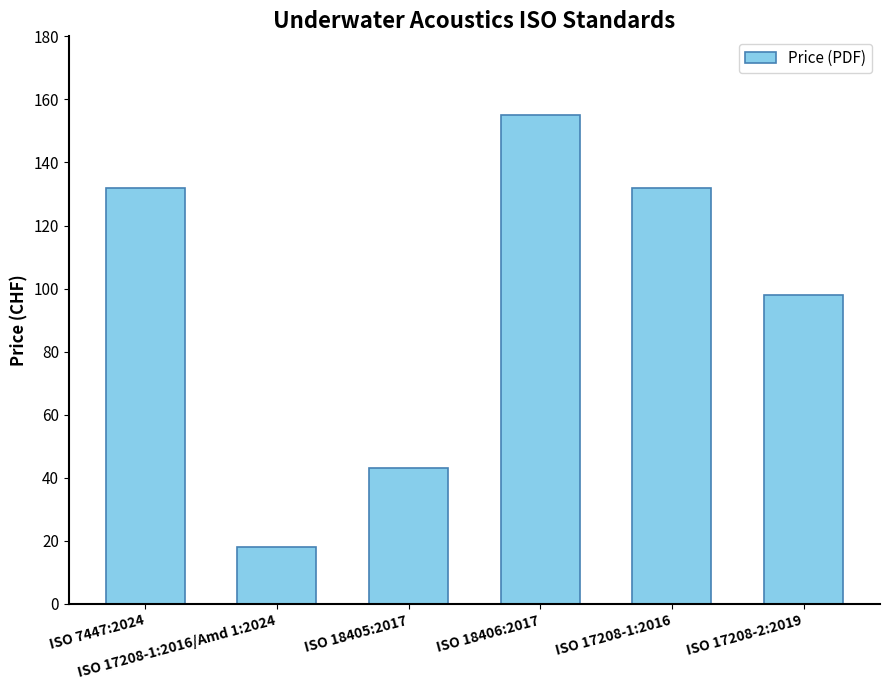

Reading right to left, list all the values displayed in this chart.

ISO 17208-2:2019=98	ISO 17208-1:2016=132	ISO 18406:2017=155	ISO 18405:2017=43	ISO 17208-1:2016/Amd 1:2024=18	ISO 7447:2024=132